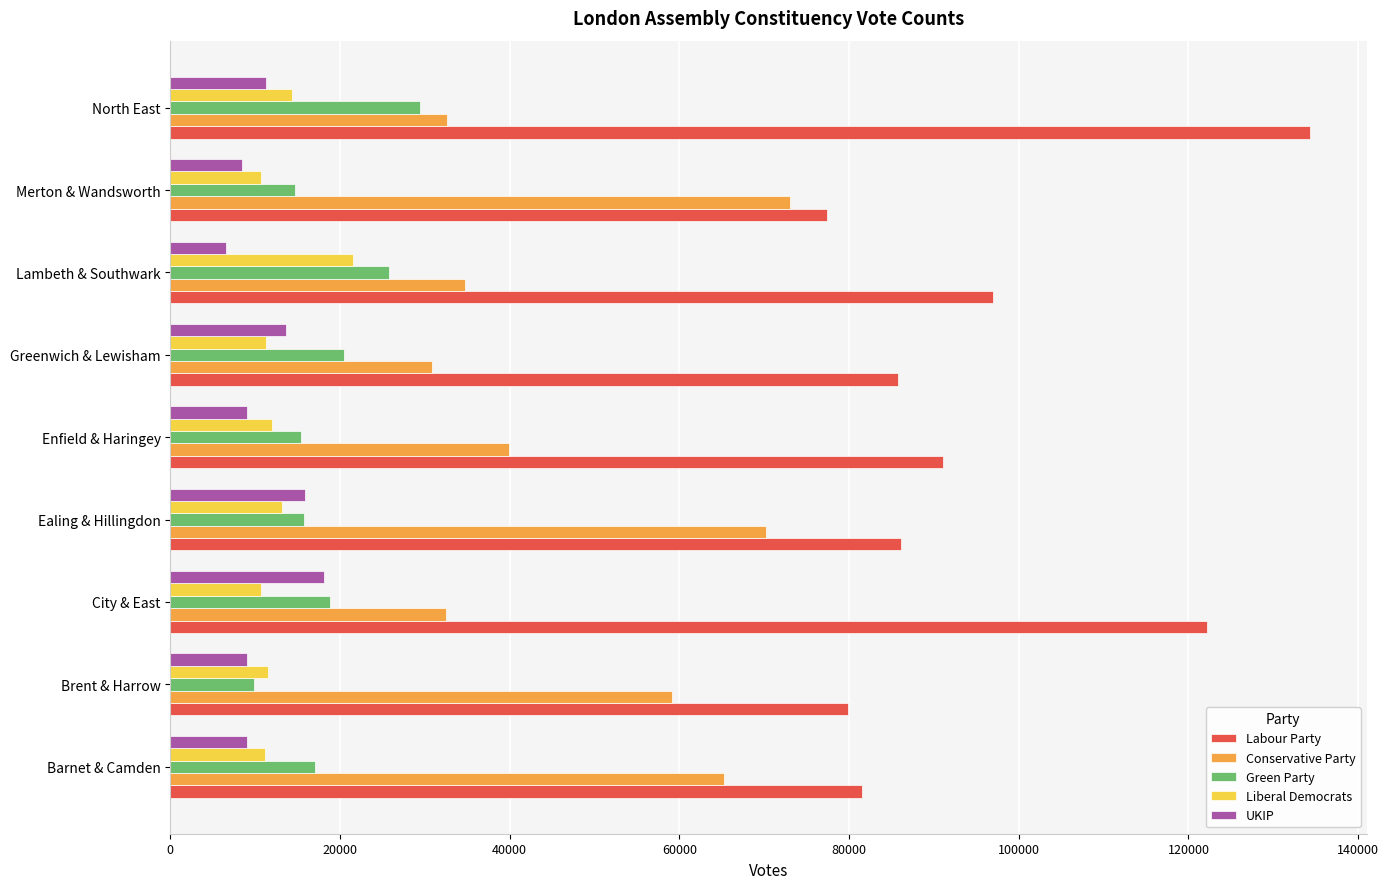

What value does the Green Party series have at Greenwich & Lewisham, to the nearest 10?

20520